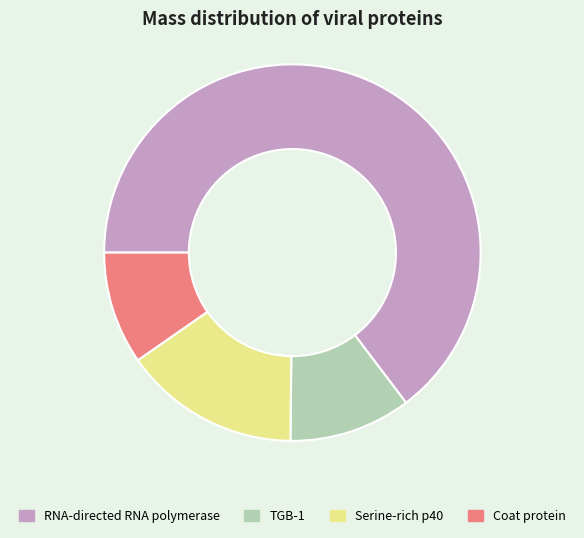

How many slices are in this pie chart?

4